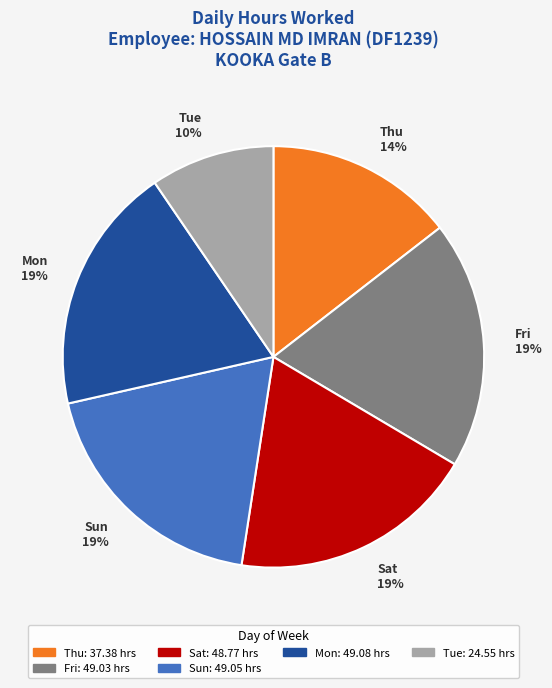

Combined, do Sat and Thu account for over 50%?

No